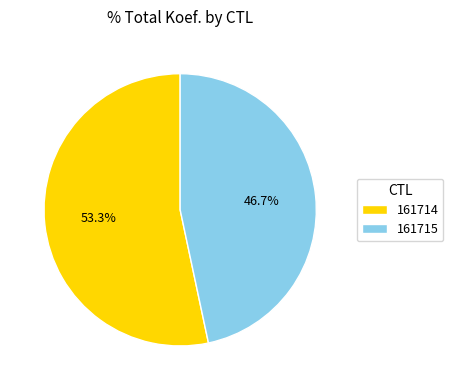

Which category has the smallest portion of the pie?

161715